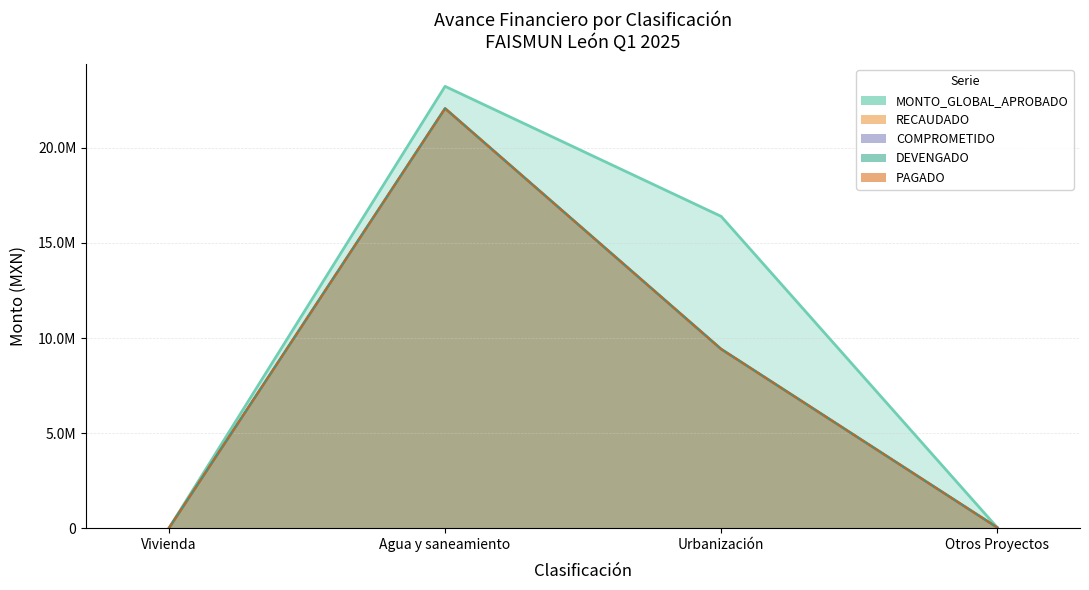

What is the total value across all series at Agua y saneamiento?

111535795.4